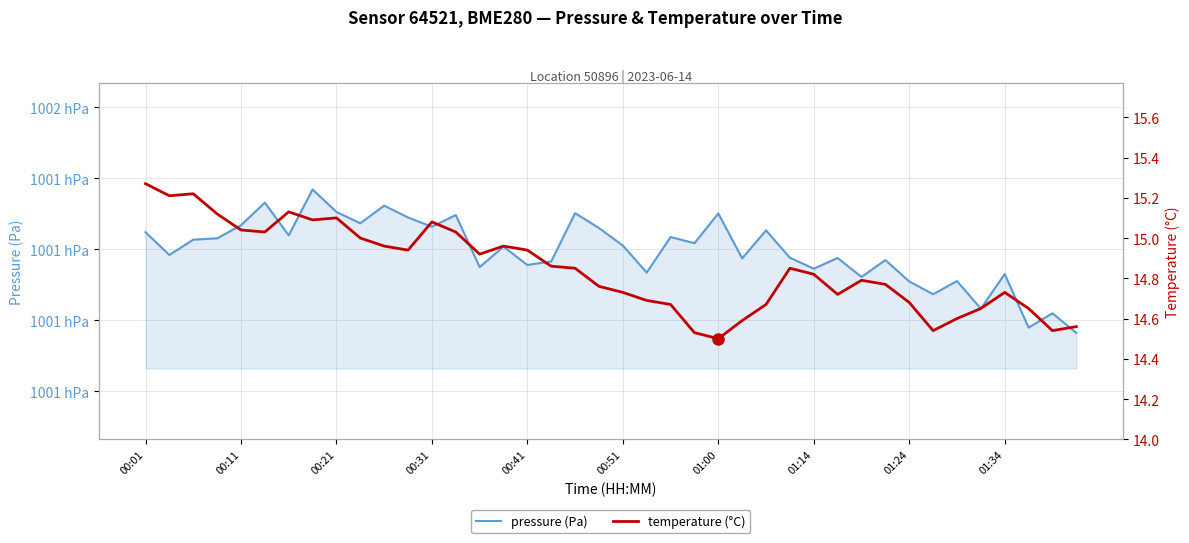

What is the average value of the pressure (Pa) series?

100119.5